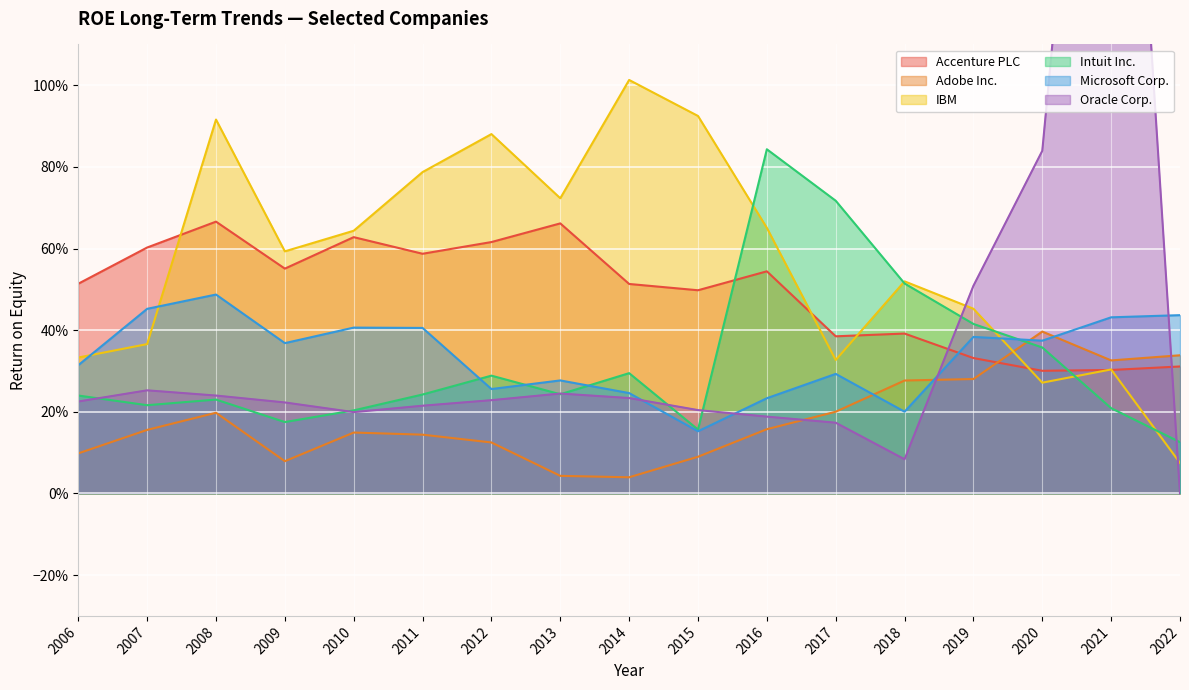

What is the sum of all Intuit Inc. values?

5.5